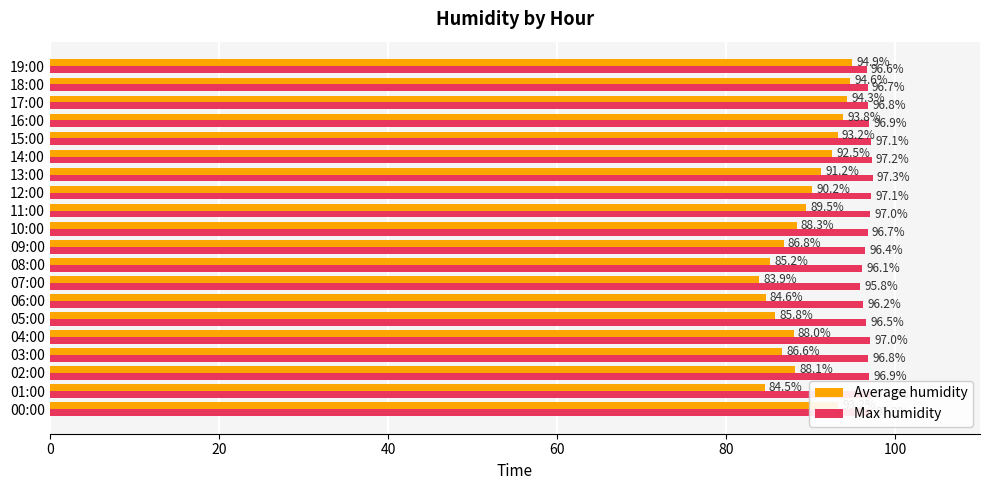

Which series has the largest range (max minus min)?

Average humidity